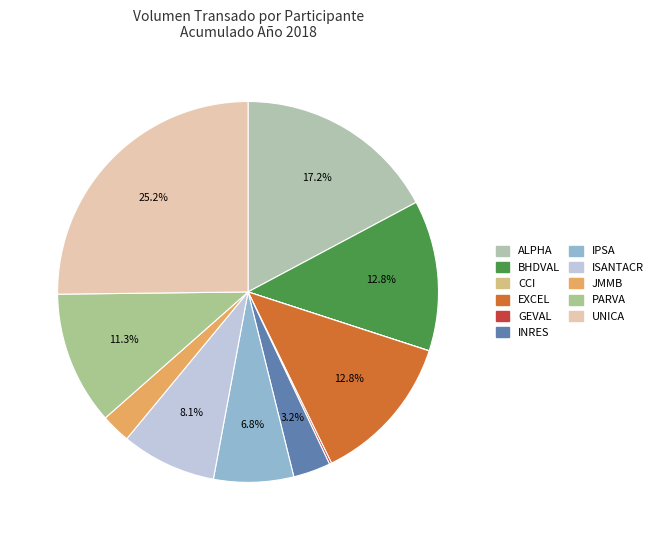

Is there any slice that represents more than half of the pie?

No